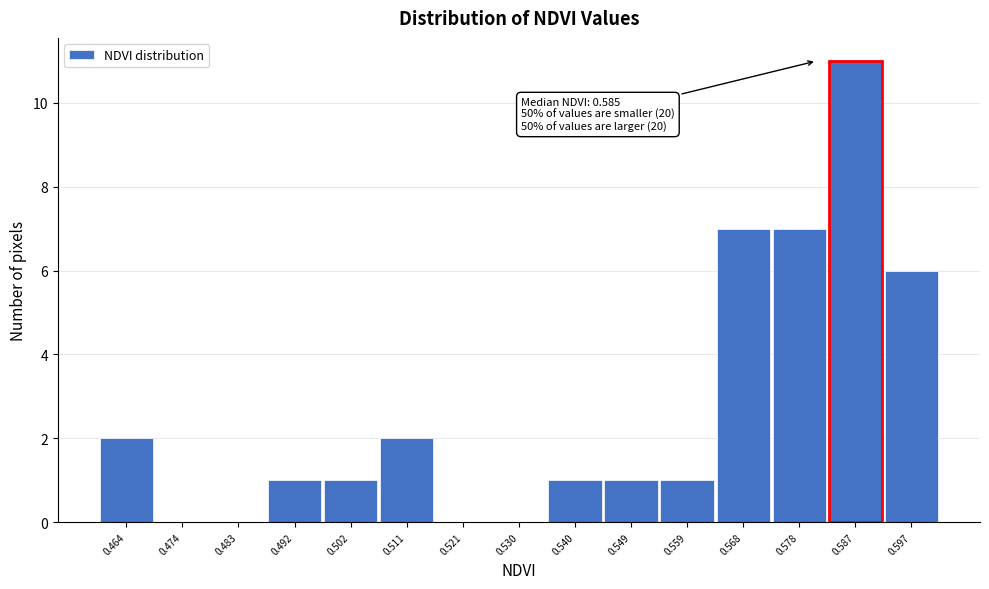

Reading left to right, list all the values displayed in this chart.

0.464=2	0.474=0	0.483=0	0.492=1	0.502=1	0.511=2	0.521=0	0.530=0	0.540=1	0.549=1	0.559=1	0.568=7	0.578=7	0.587=11	0.597=6